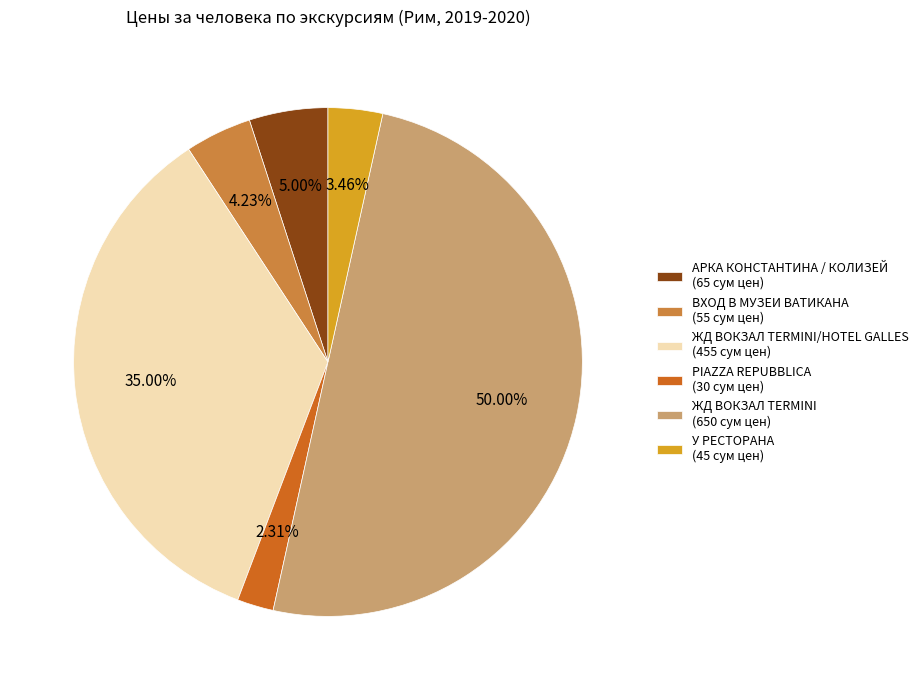

Rank the categories by value from lowest to highest.

PIAZZA REPUBBLICA (30 сум цен), У РЕСТОРАНА (45 сум цен), ВХОД В МУЗЕИ ВАТИКАНА (55 сум цен), АРКА КОНСТАНТИНА / КОЛИЗЕЙ (65 сум цен), ЖД ВОКЗАЛ TERMINI/HOTEL GALLES (455 сум цен), ЖД ВОКЗАЛ TERMINI (650 сум цен)